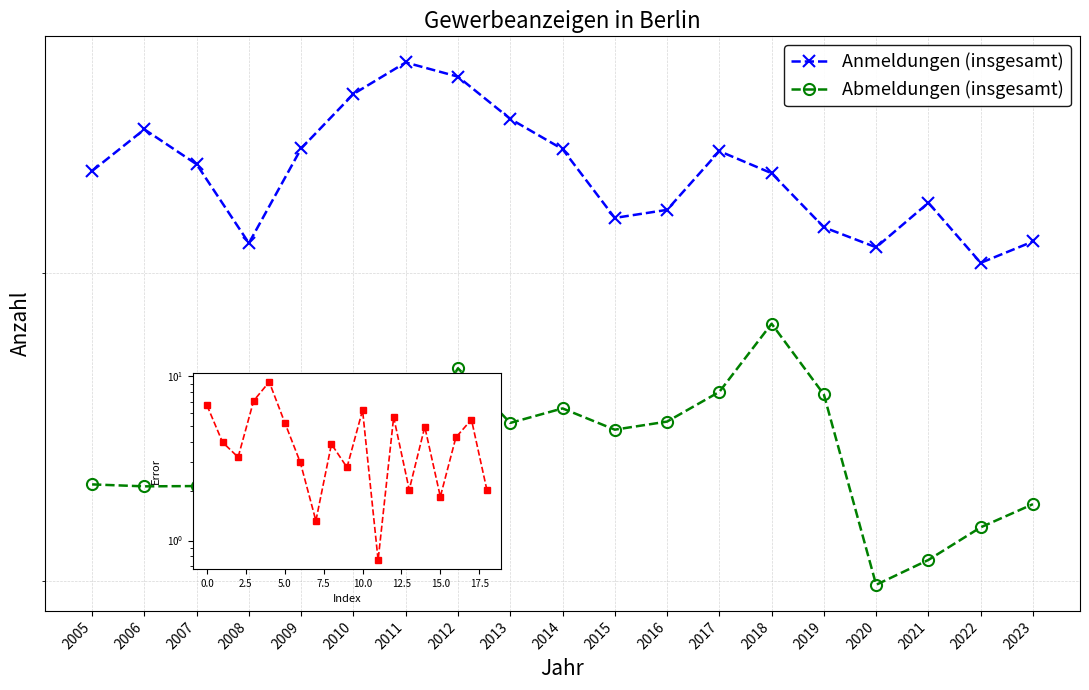

Reading left to right, what are all the values shown in this chart?

Anmeldungen (insgesamt): 44015.0	45762.0	44290.0	41143.0	44951.0	47300.0	48716.0	48072.0	46212.0	44924.0	42124.0	42443.0	44839.0	43923.0	41756.0	40982.0	42725.0	40391.0	41206.0
Abmeldungen (insgesamt): 32833.0	32773.0	32782.0	31974.0	33848.0	31626.0	33797.0	36600.0	34776.0	35251.0	34557.0	34819.0	35801.0	38156.0	35713.0	29891.0	30594.0	31541.0	32232.0
YoY Change (%): 6.7	4.0	3.2	7.1	9.3	5.2	3.0	1.3	3.9	2.8	6.2	0.8	5.7	2.0	4.9	1.9	4.2	5.5	2.0